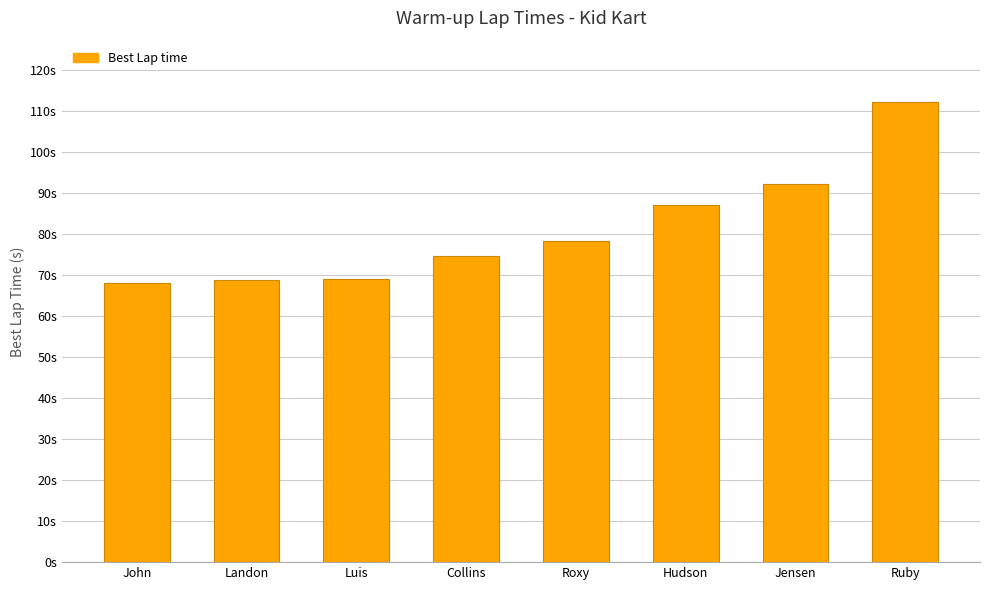

What is the maximum value shown in the chart?

112.2